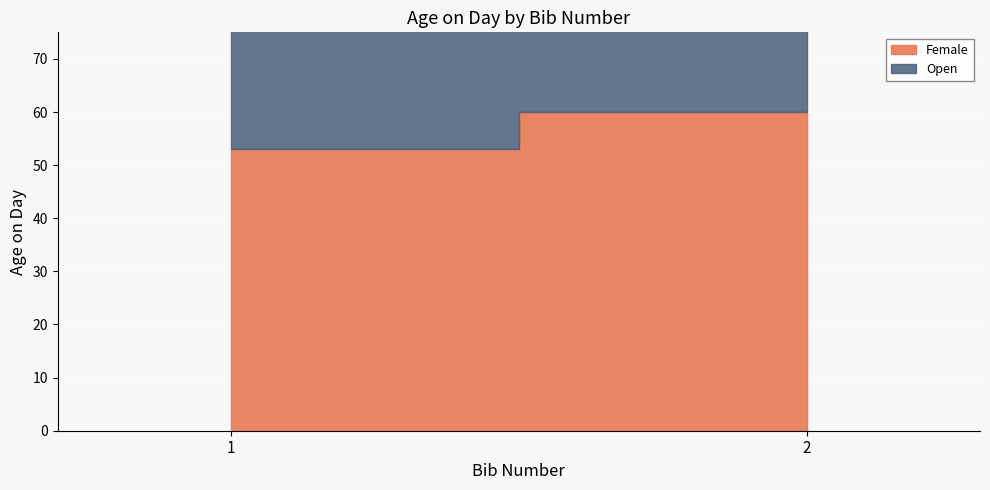

Which series has the largest total across all categories?

Open